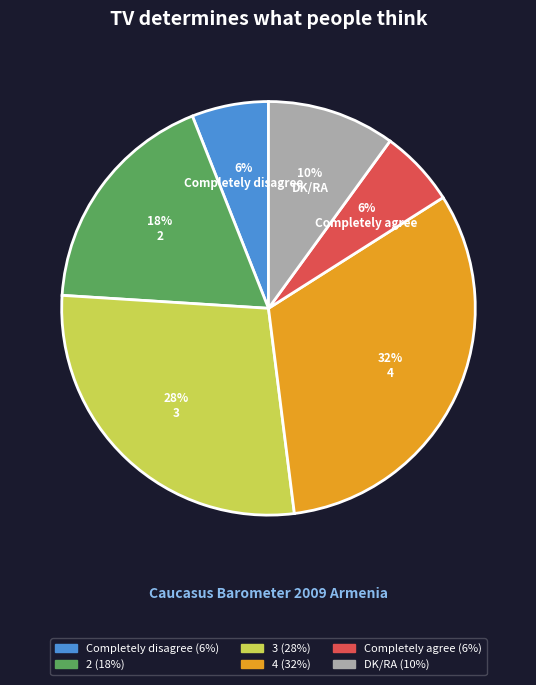

Is there any slice that represents more than half of the pie?

No